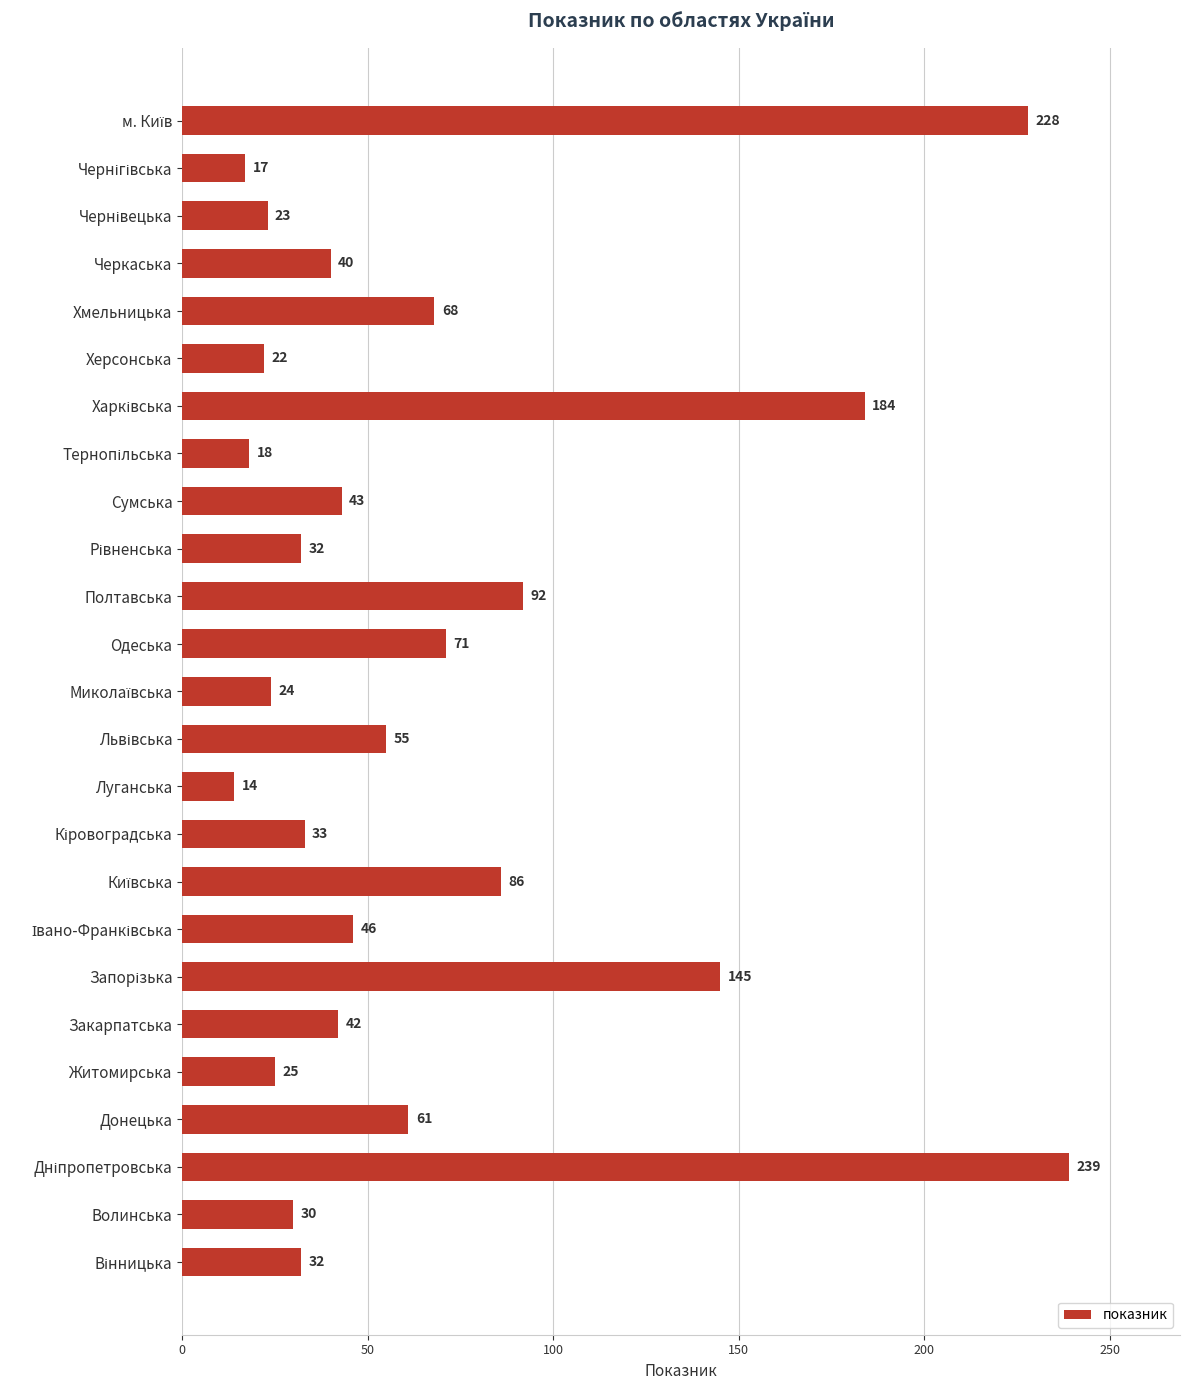

What is the average value?

67